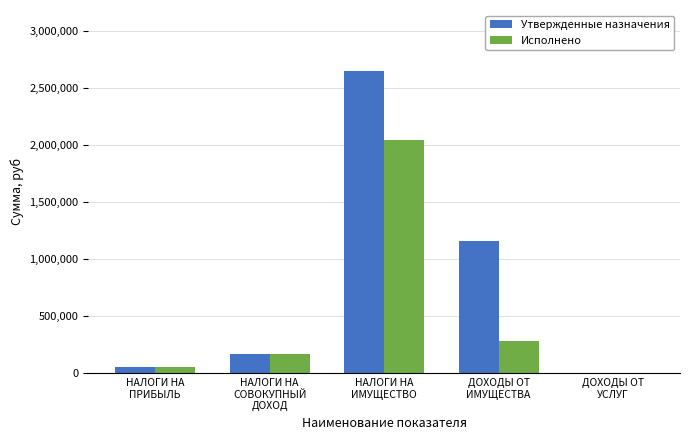

Reading right to left, what are all the values shown in this chart?

Утвержденные назначения: ДОХОДЫ ОТ
УСЛУГ=3698.0	ДОХОДЫ ОТ
ИМУЩЕСТВА=1155321.0	НАЛОГИ НА
ИМУЩЕСТВО=2651457.0	НАЛОГИ НА
СОВОКУПНЫЙ
ДОХОД=169963.0	НАЛОГИ НА
ПРИБЫЛЬ=55619.0
Исполнено: ДОХОДЫ ОТ
УСЛУГ=0.0	ДОХОДЫ ОТ
ИМУЩЕСТВА=285599.0	НАЛОГИ НА
ИМУЩЕСТВО=2039592.2	НАЛОГИ НА
СОВОКУПНЫЙ
ДОХОД=169949.0	НАЛОГИ НА
ПРИБЫЛЬ=53524.5